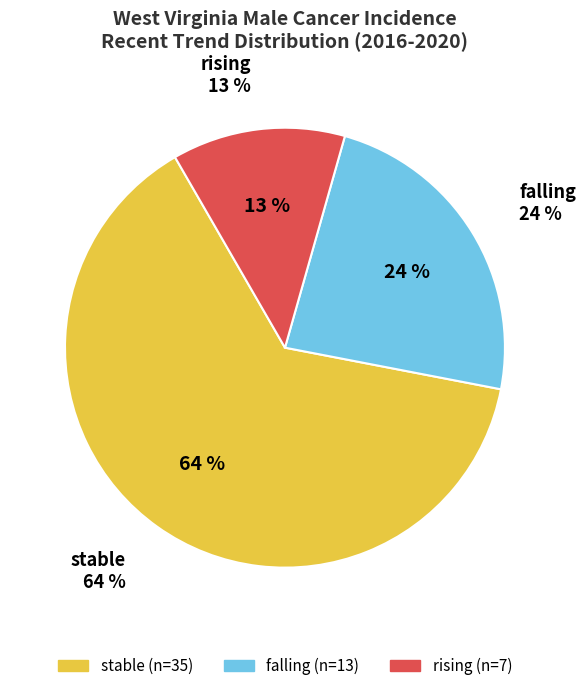

Count the number of slices in the pie.

3